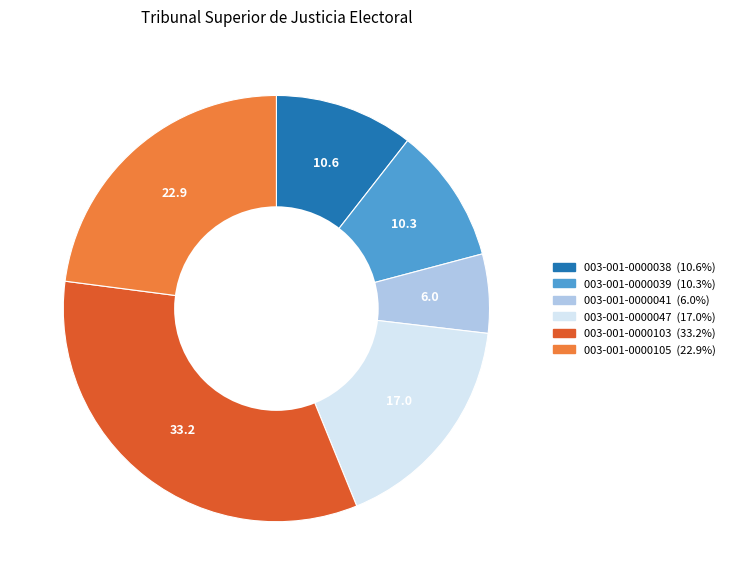

Does 003-001-0000047 represent more than half of the total?

No